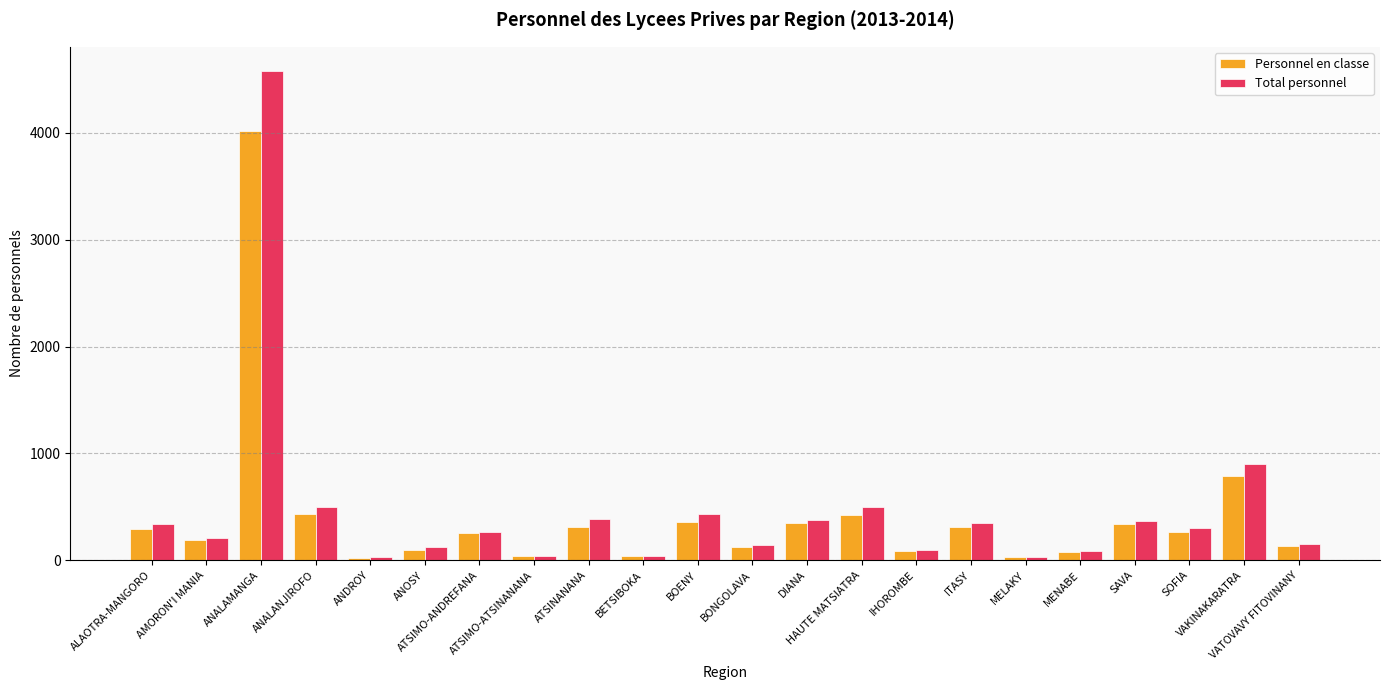

At which category is the sum across all series the highest?

ANALAMANGA